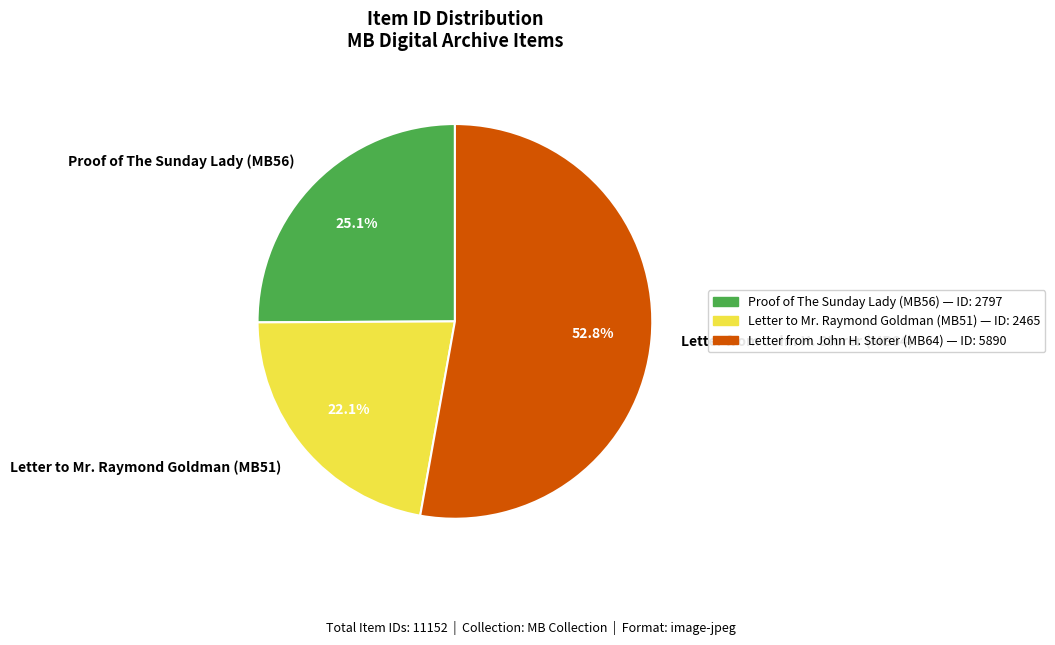

To the nearest percent, what is the difference between the Letter from John H. Storer (MB64) and Letter to Mr. Raymond Goldman (MB51) slice percentages?

31%